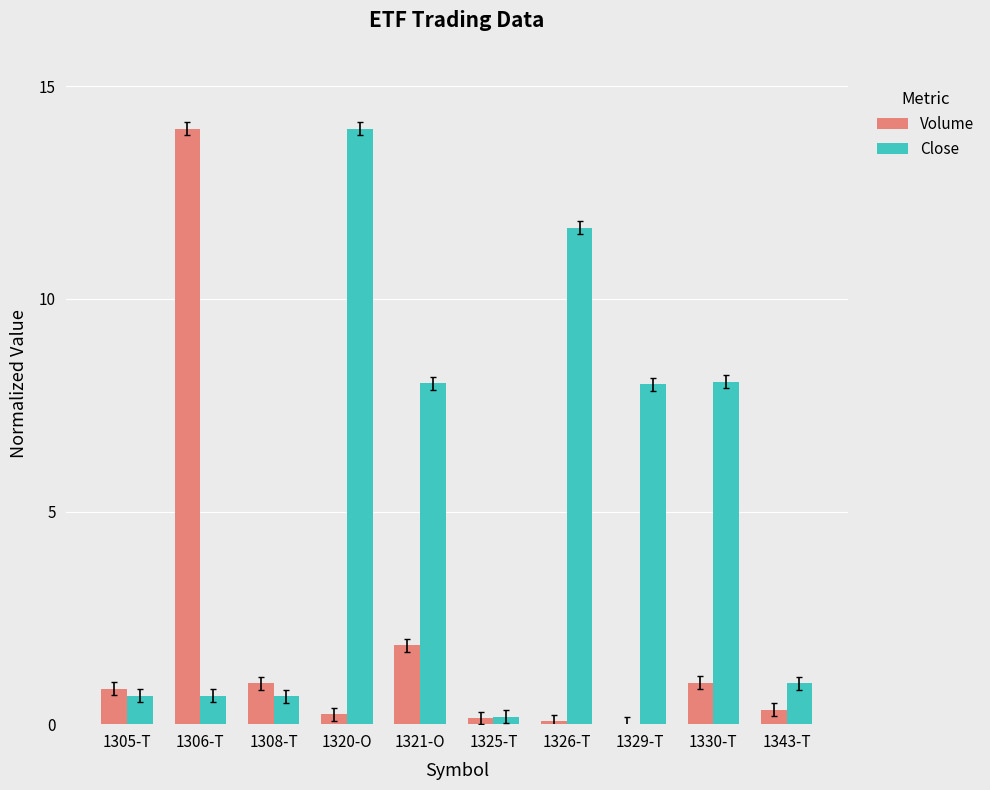

What is the highest value of the Close series?

14.0